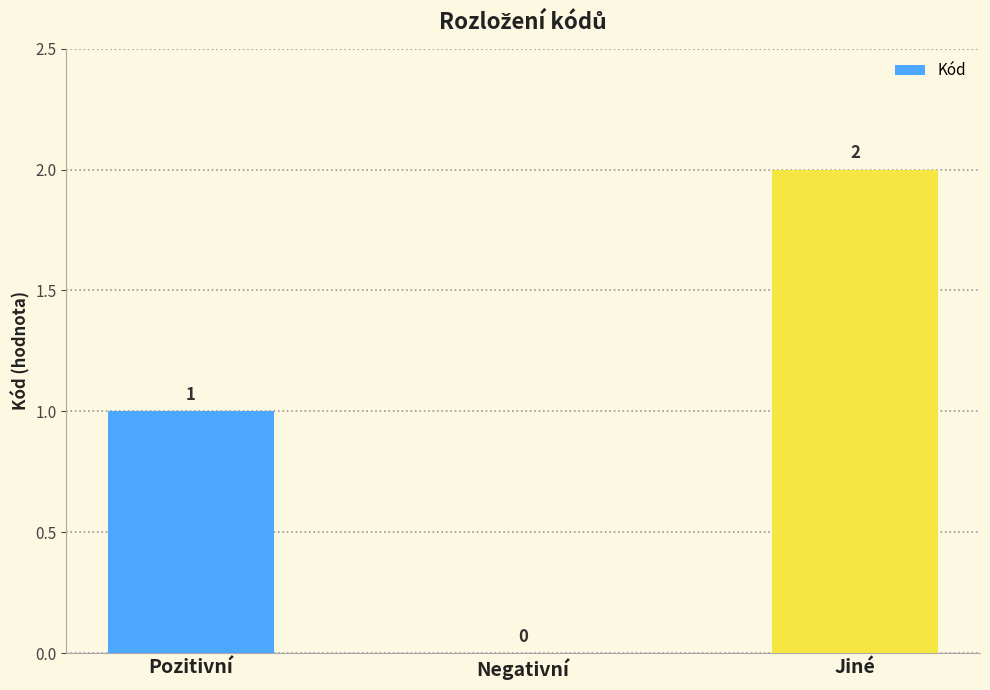

How many categories are shown in the chart?

3